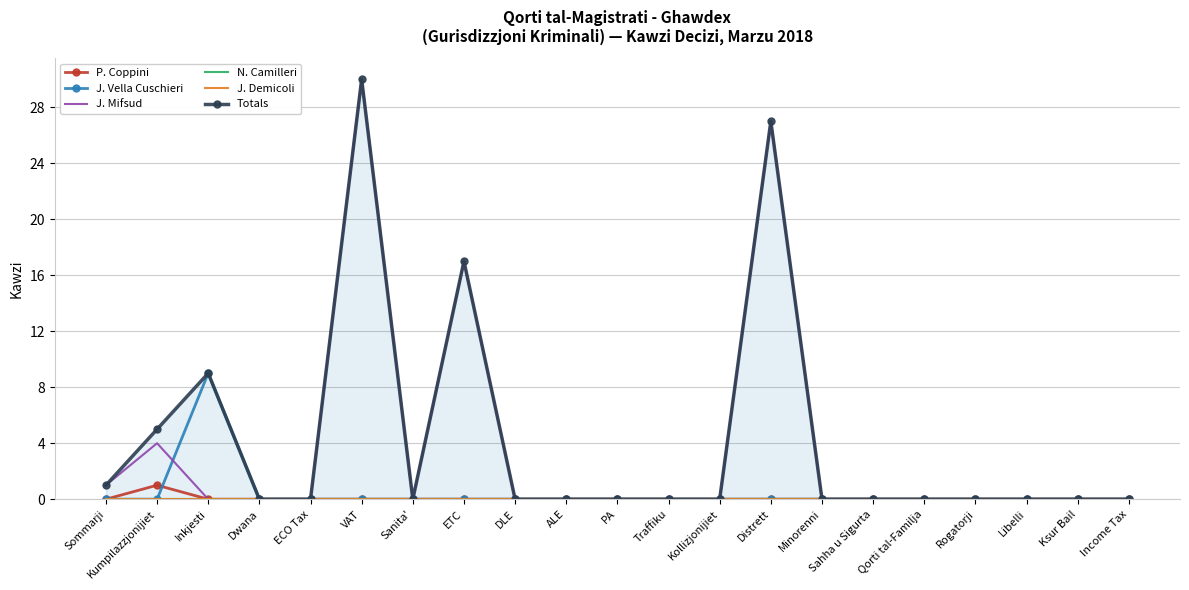

How many positive values does the J. Vella Cuschieri series have?

1